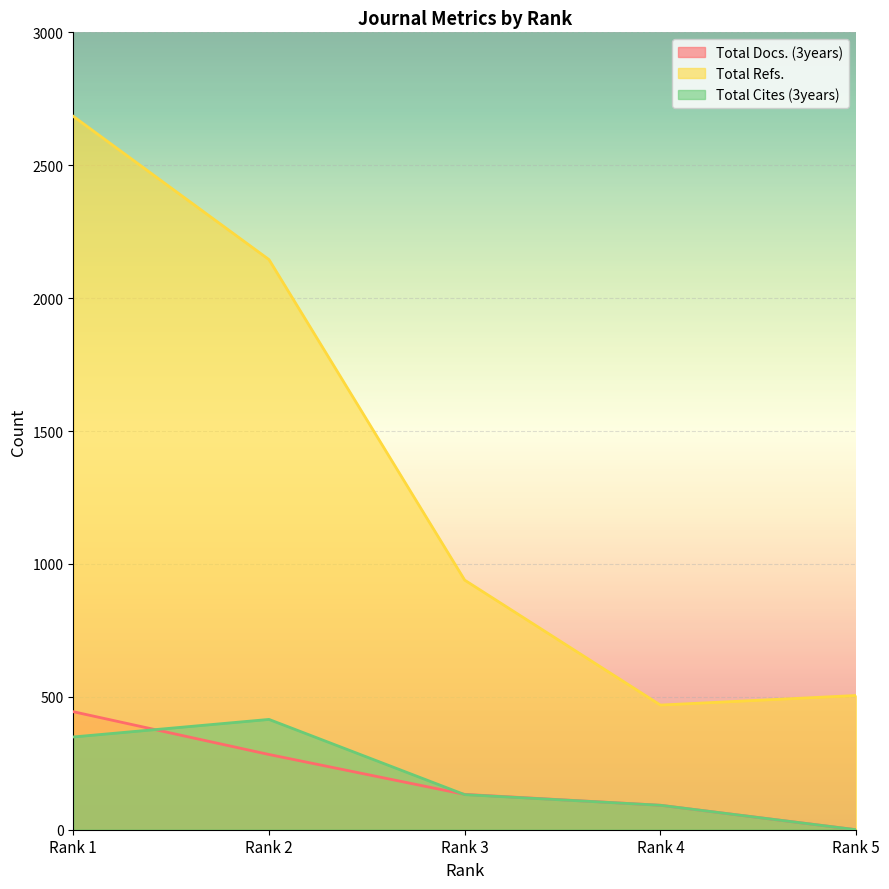

Which category has the highest value in the Total Refs. series?

Rank 1